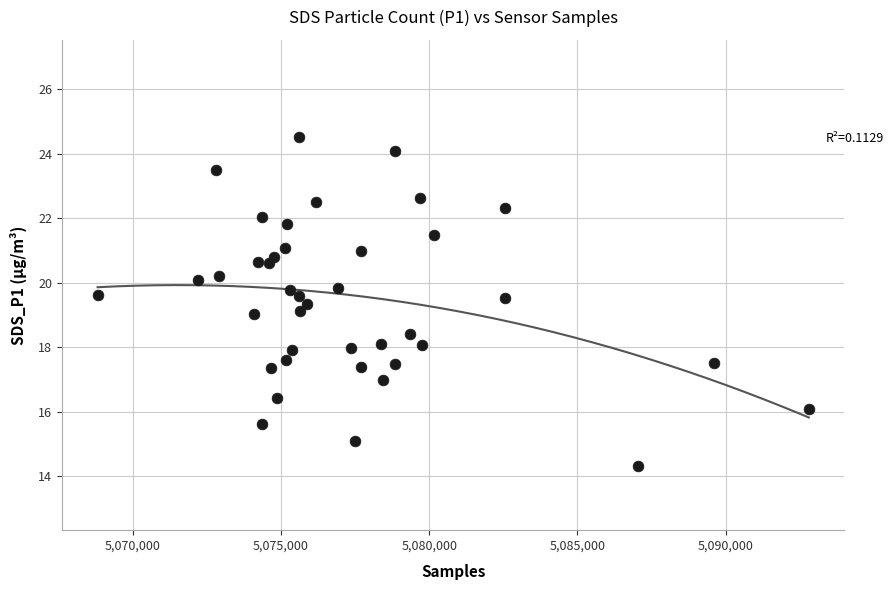

What is the range of Y values (max minus min)?

10.2